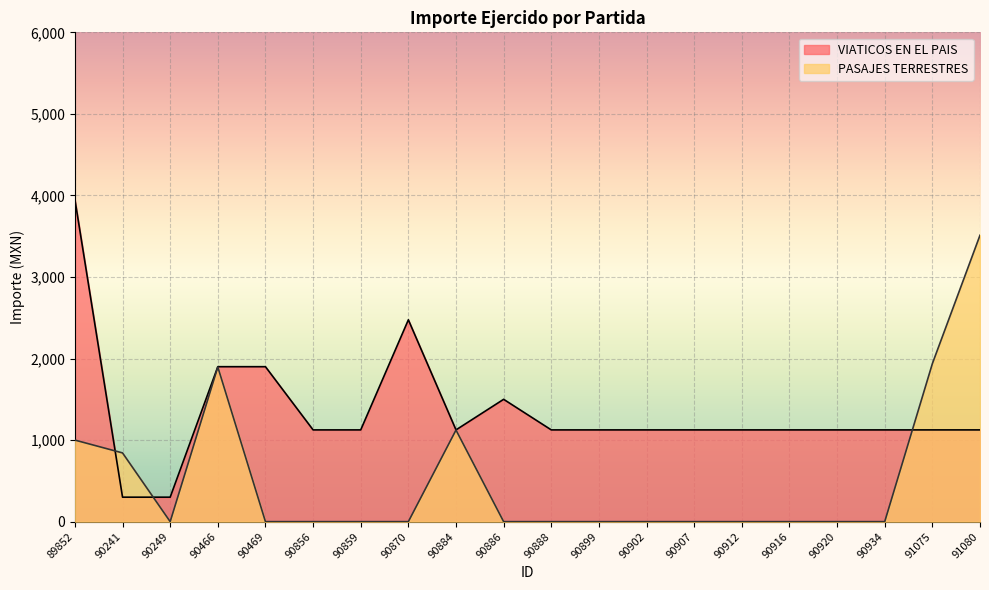

Is it true that VIATICOS EN EL PAIS equals 1125.0 at 90916?

True